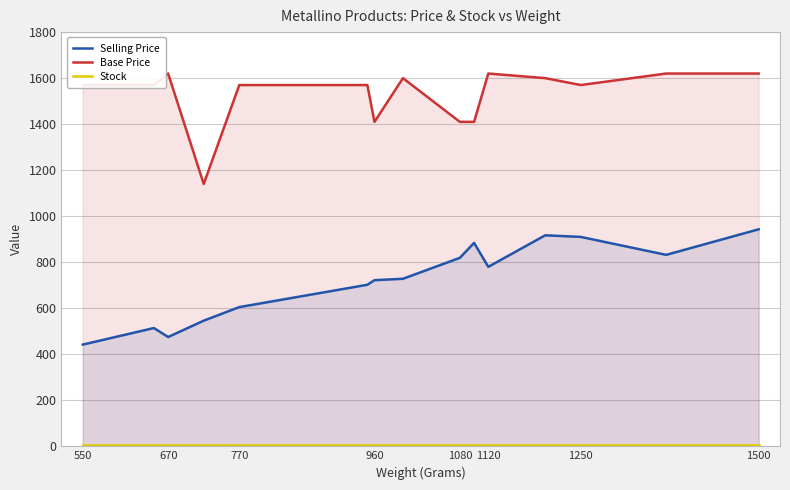

How many values in the Selling Price series exceed 728?

7